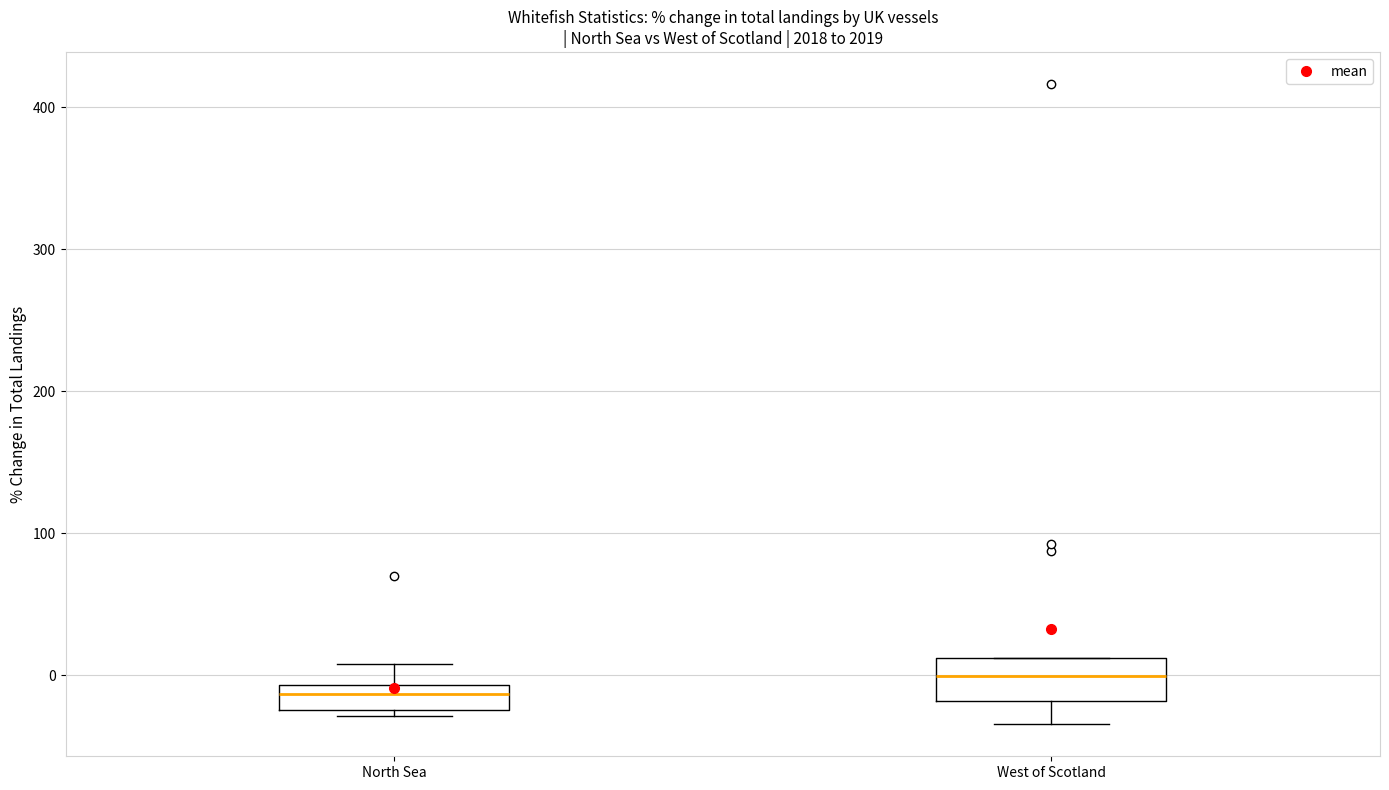

Reading left to right, transcribe this box plot: for each box, give where its median line is, the range the box spans, and where its two whiskers end, as read against the y-axis. The values are not printed on the chart, so give them approximately, as read against the axis.

North Sea: median -10 (inside the box), box -20 to -10, whiskers -30 to 10
West of Scotland: median 0, box -20 to 10, whiskers -30 to 10